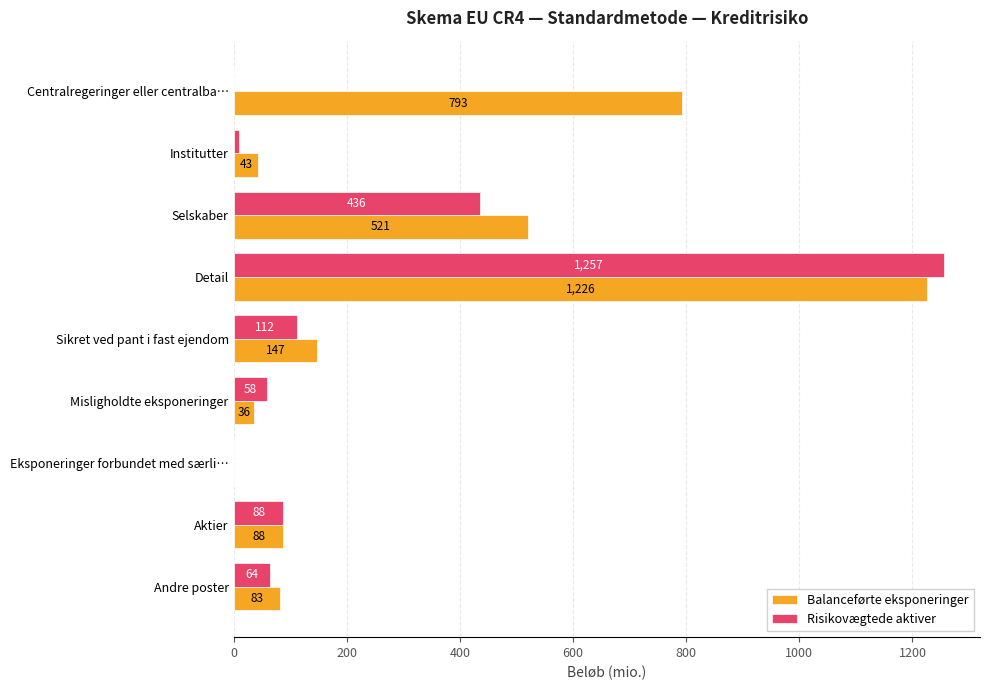

Where is Balanceførte eksponeringer nearest to the value 612?

Selskaber